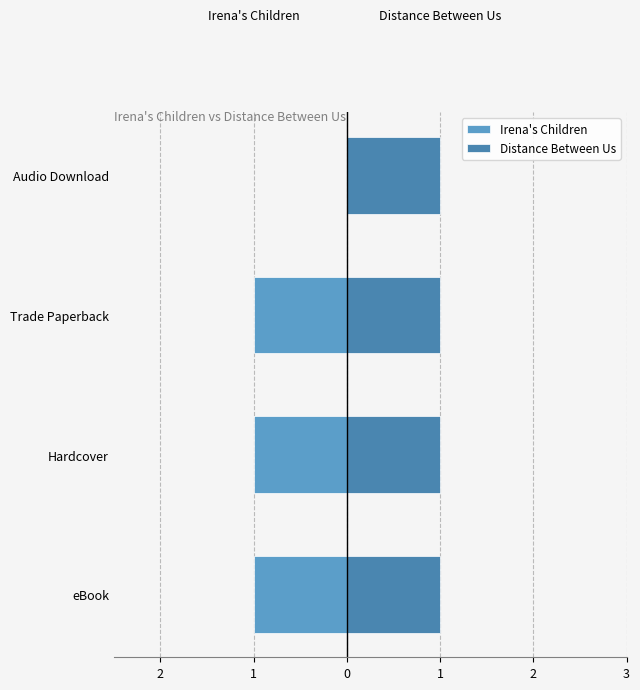

How many bars are there in total?

8